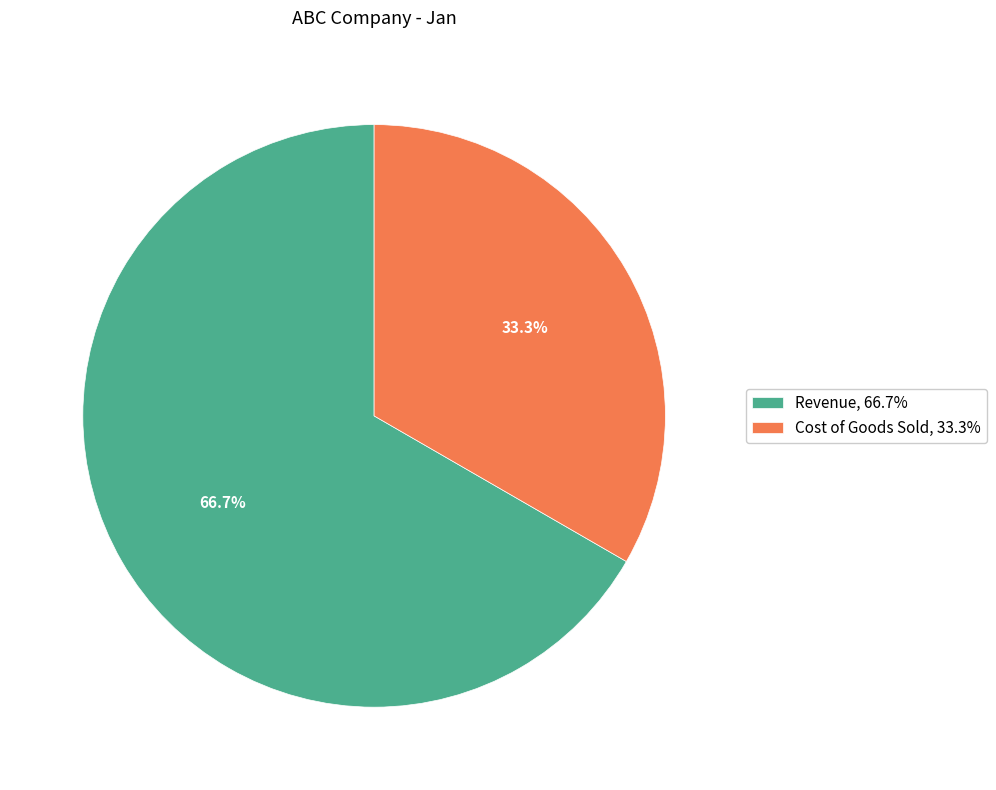

How many slices are in this pie chart?

2